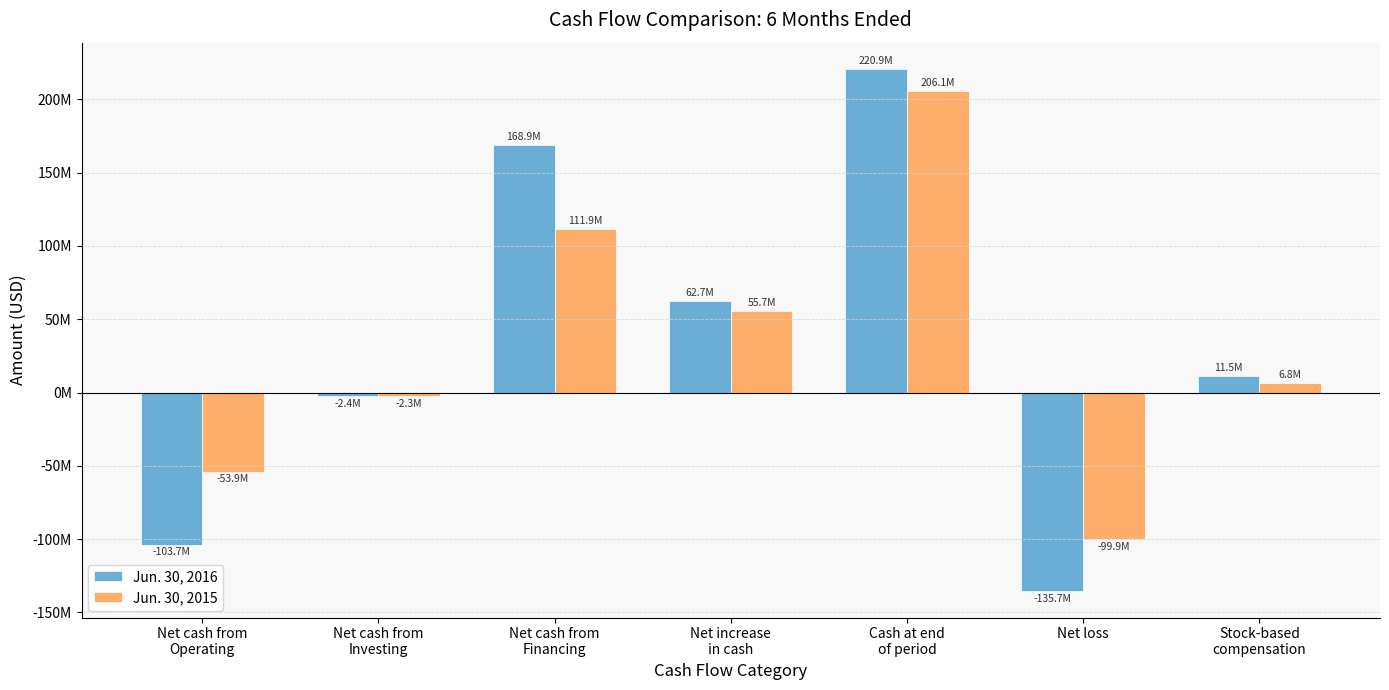

What are all the series names shown in the legend?

Jun. 30, 2016, Jun. 30, 2015